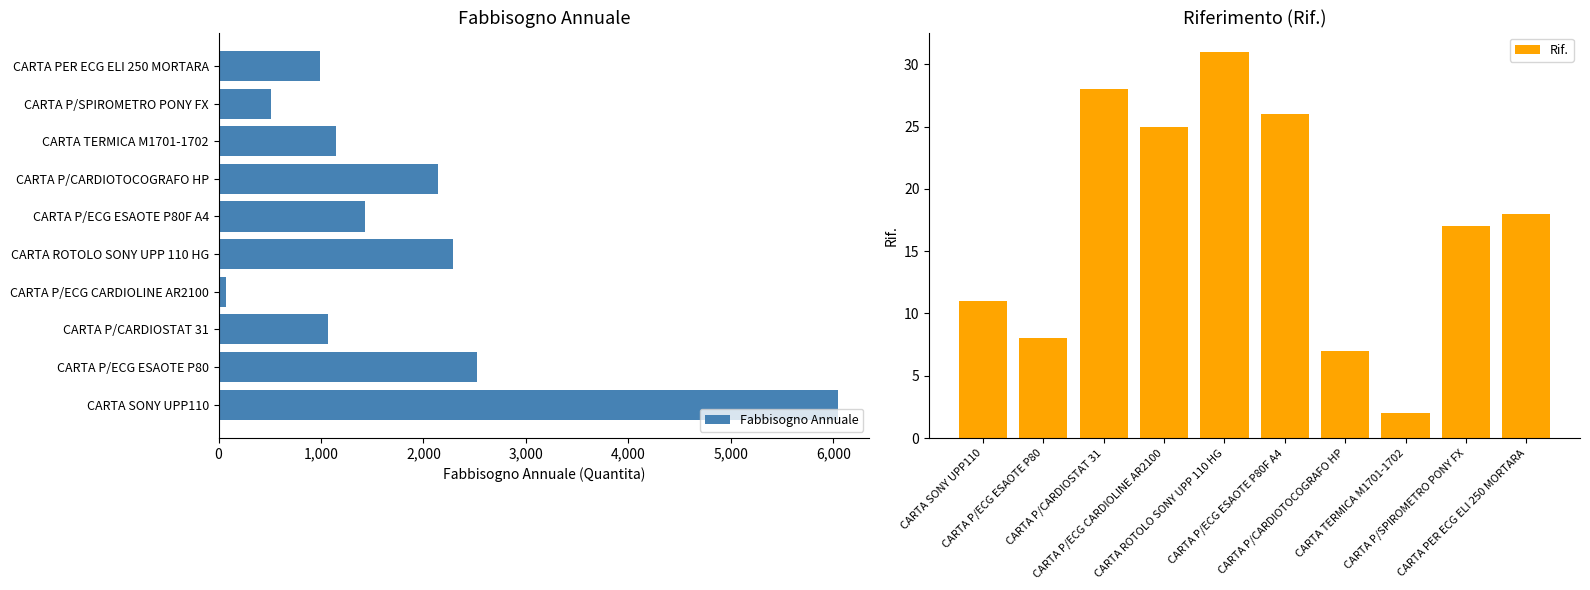

How many groups of bars are there?

10